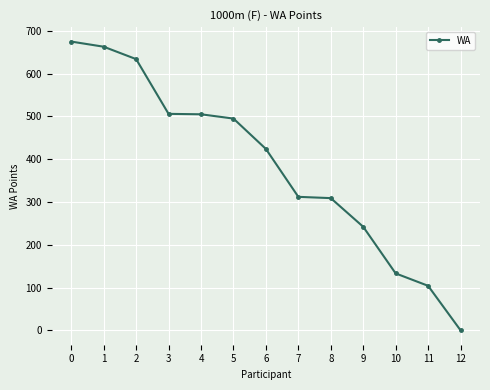

What is the maximum value shown in the chart?

675